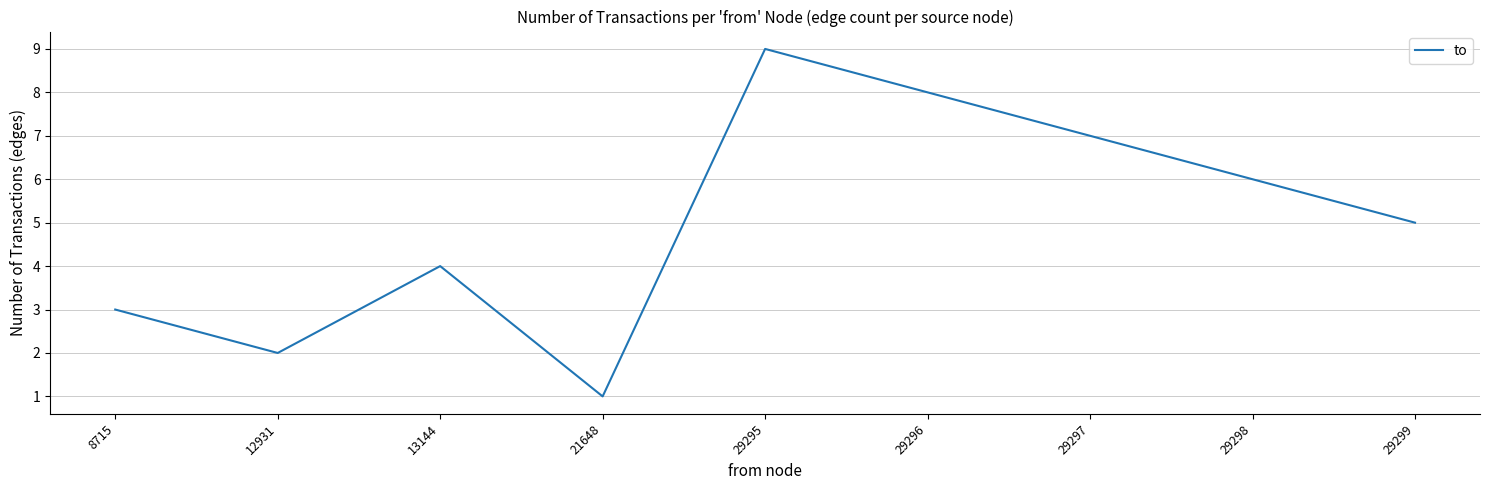

What is the greatest value displayed?

9